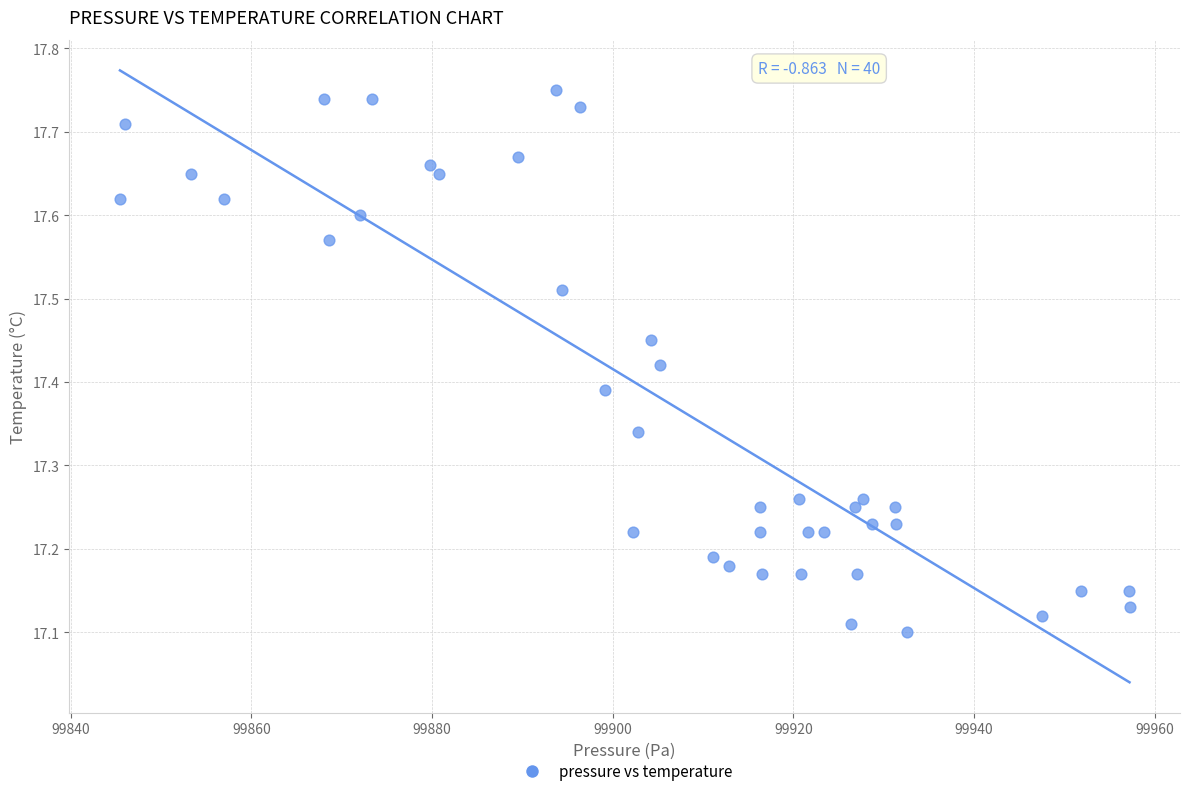

What is the range of X values (max minus min)?

111.7